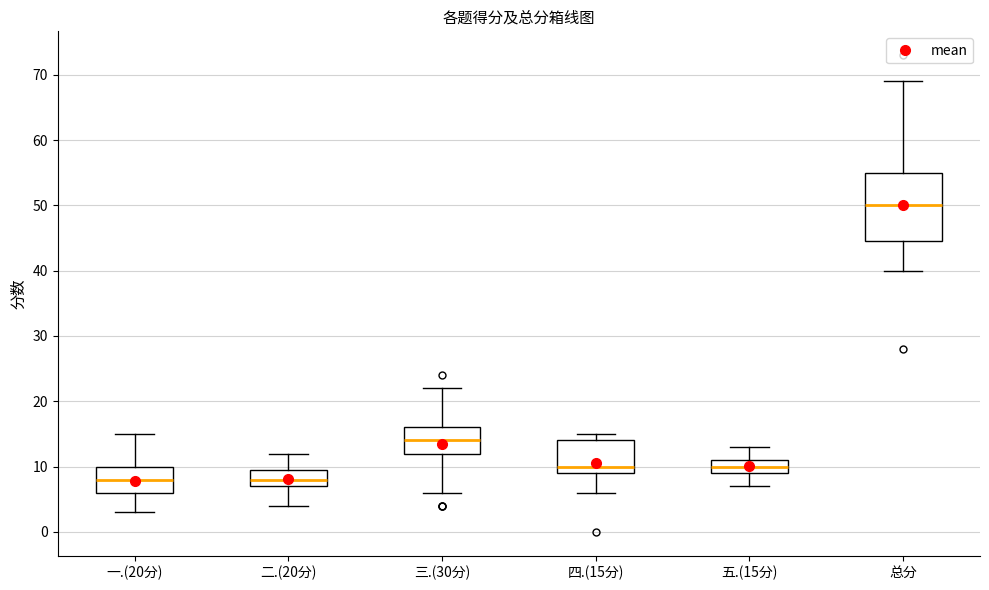

Which box is the tallest, from its lower edge to its upper edge?

总分